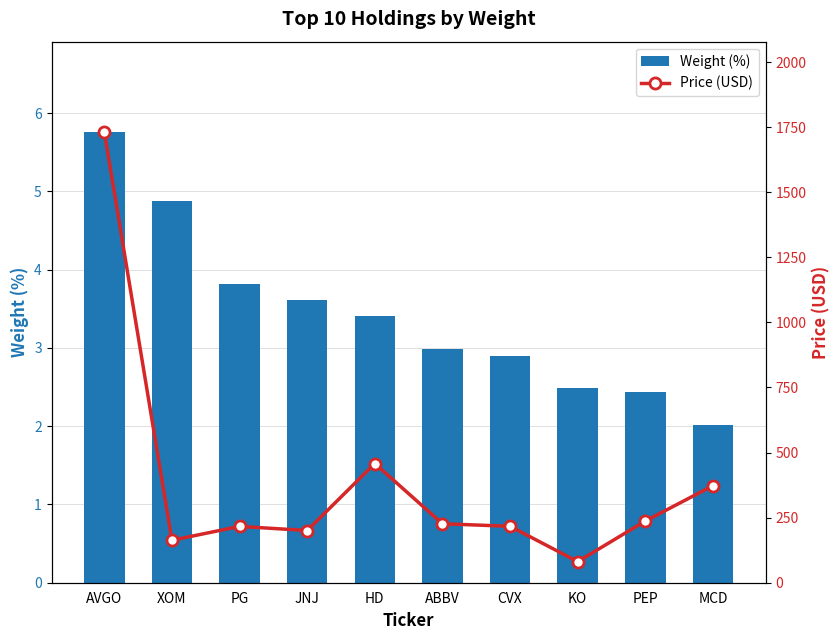

What position from the right is MCD?

1